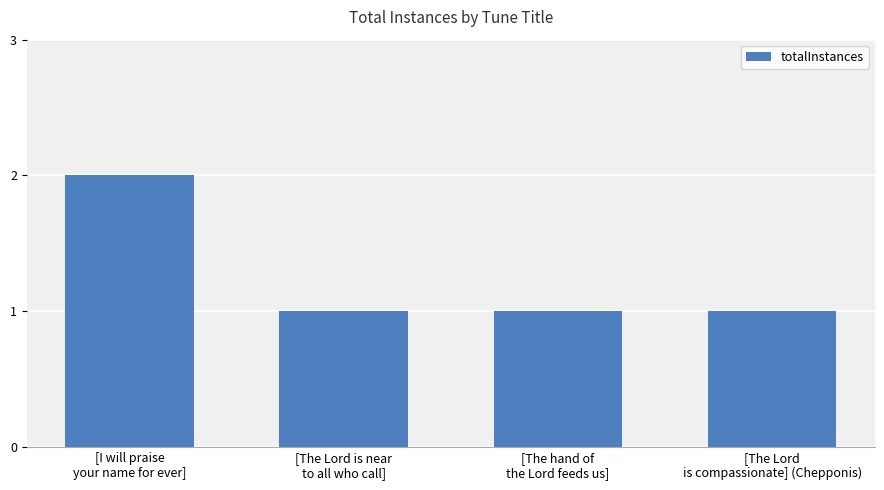

What position from the right is [The Lord is near
to all who call]?

3